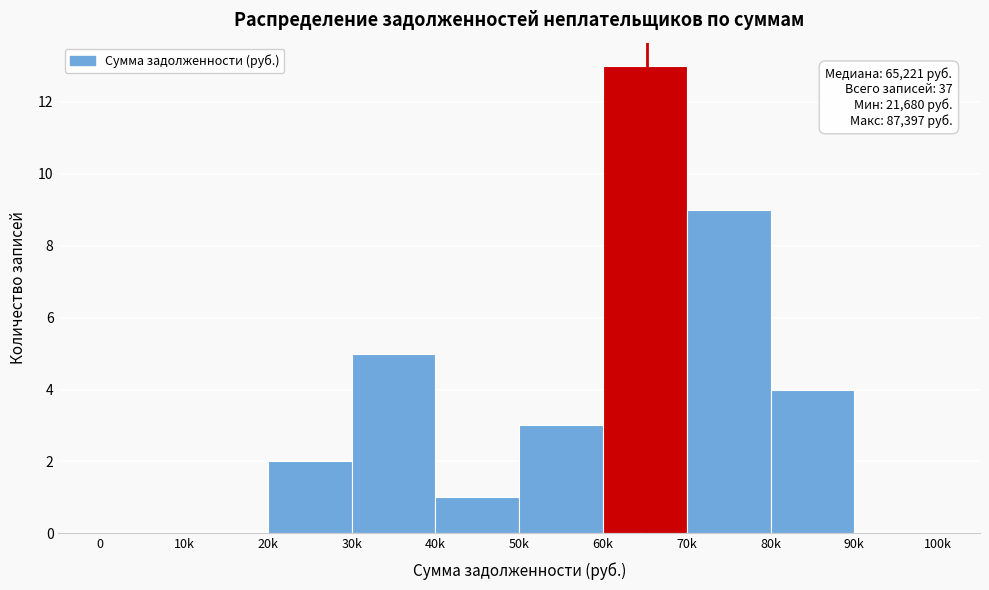

Reading left to right, what are all the values shown in this chart?

0=0	10k=0	20k=2	30k=5	40k=1	50k=3	60k=13	70k=9	80k=4	90k=0